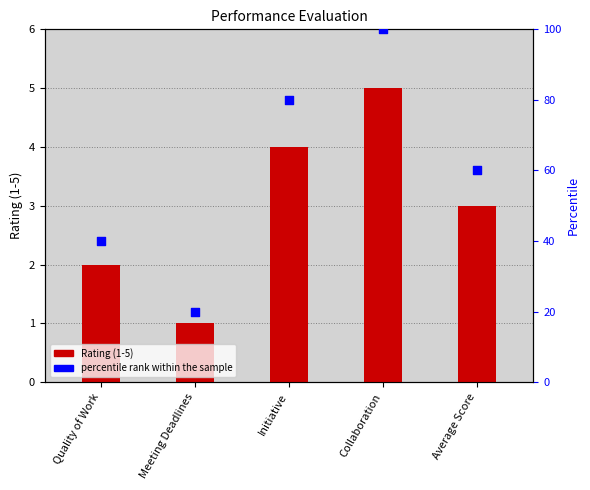

Which series reaches the maximum Y coordinate?

percentile rank within the sample